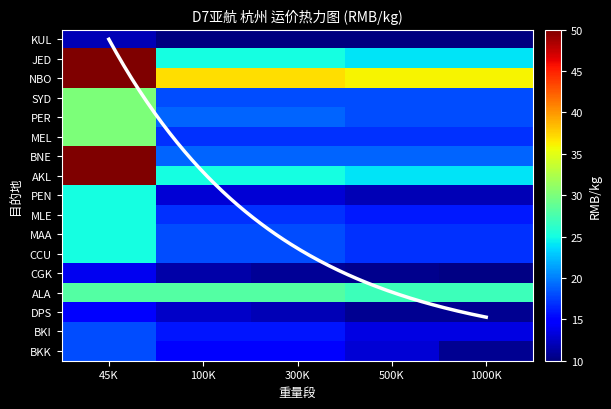

What is the greatest value displayed?

50.0